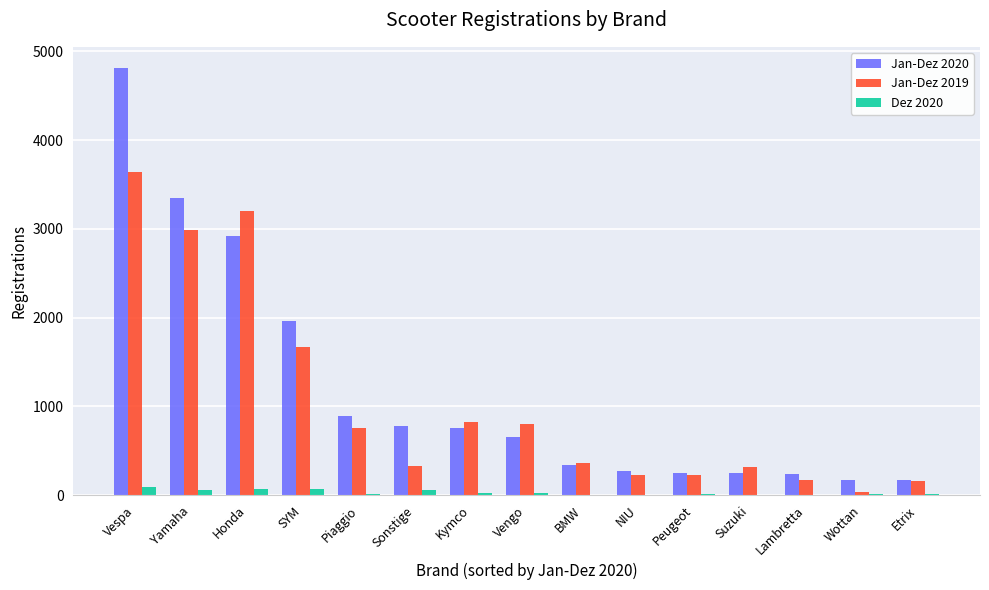

Which category has the highest value across all series?

Vespa